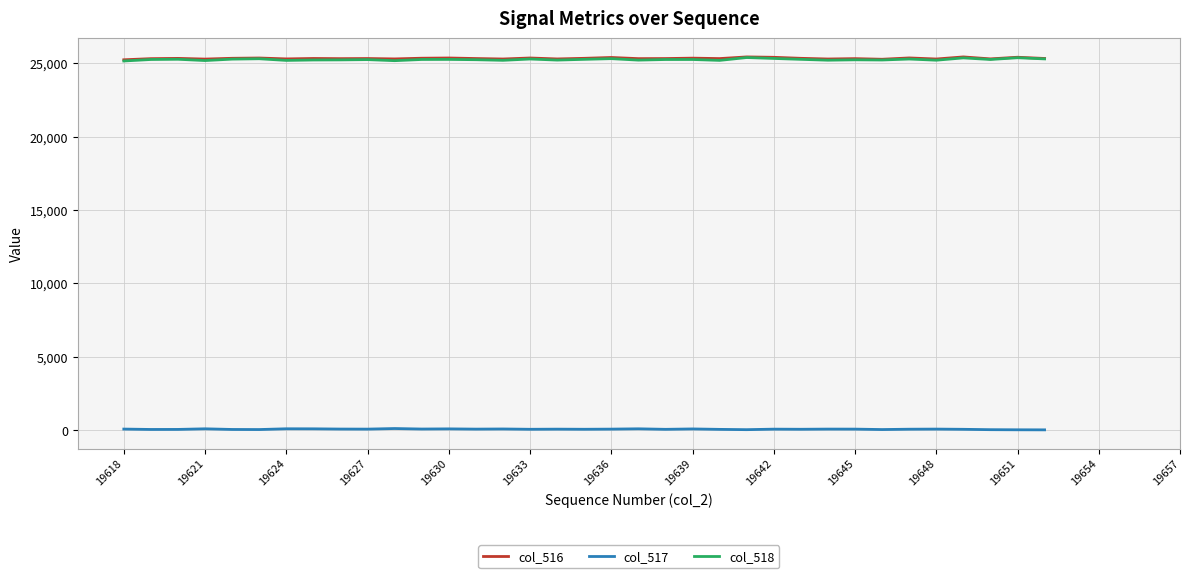

What are all the series names shown in the legend?

col_516, col_517, col_518